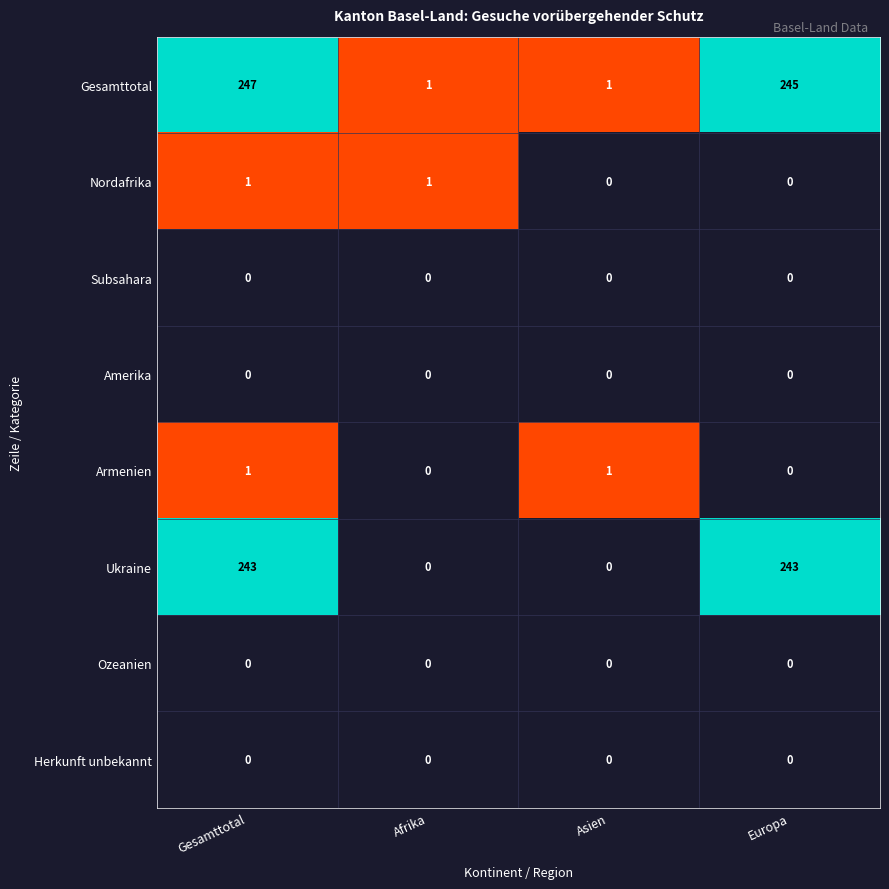

How many series are shown in this chart?

8